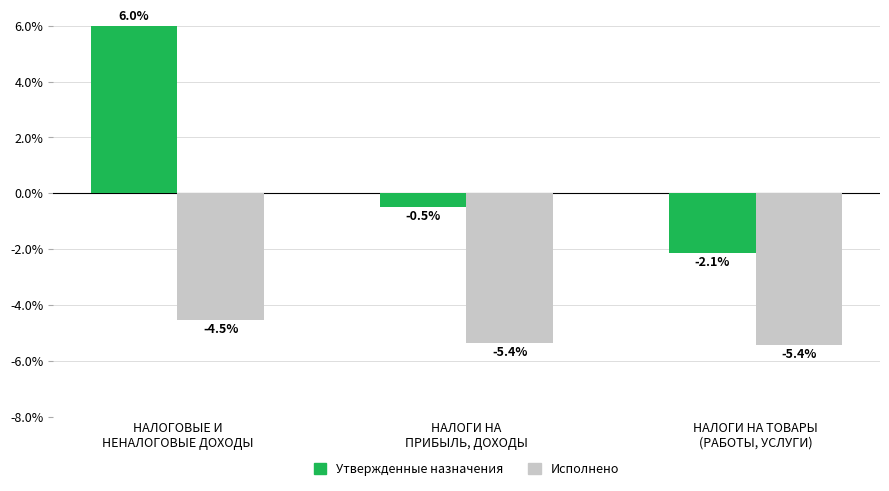

Is the value of Утвержденные назначения at НАЛОГОВЫЕ И
НЕНАЛОГОВЫЕ ДОХОДЫ greater than the value of Исполнено at НАЛОГИ НА ТОВАРЫ
(РАБОТЫ, УСЛУГИ)?

Yes